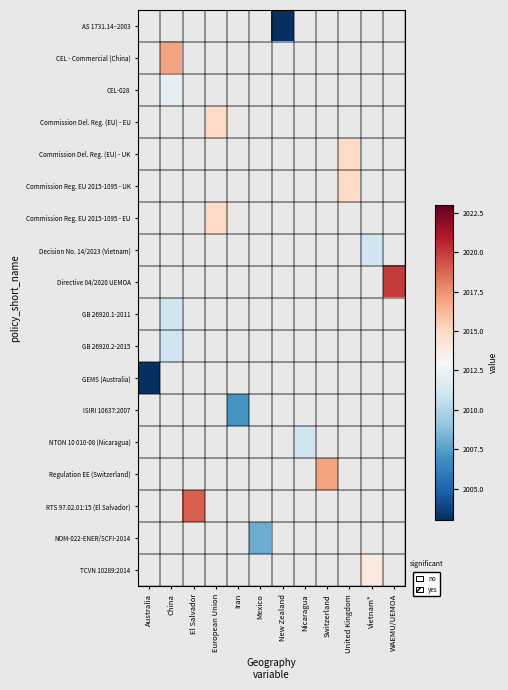

What is the smallest value displayed?

2003.0